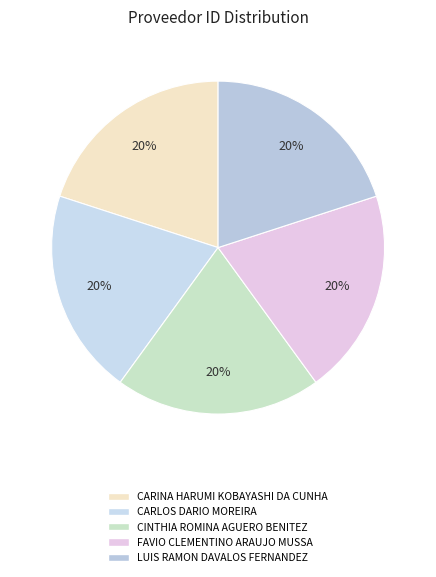

How many segments does this pie chart have?

5